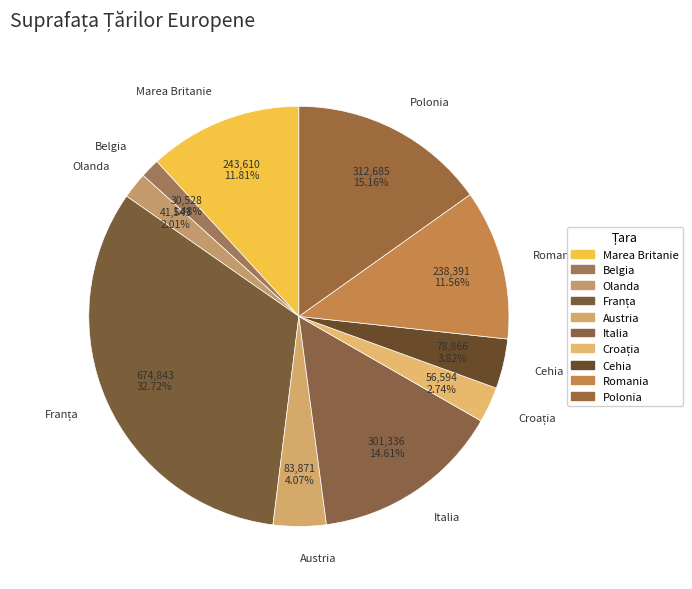

Is the sum of Italia and Cehia greater than half?

No